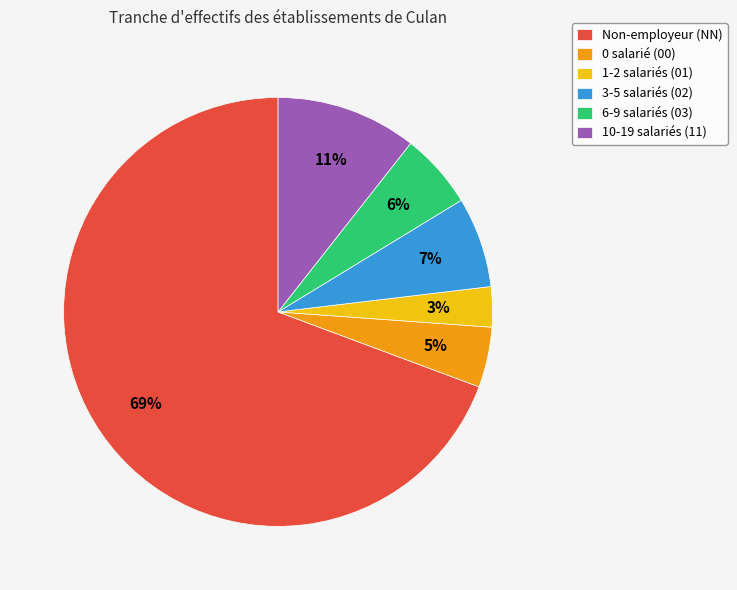

To the nearest percent, what percentage of the pie is 10-19 salariés (11)?

11%